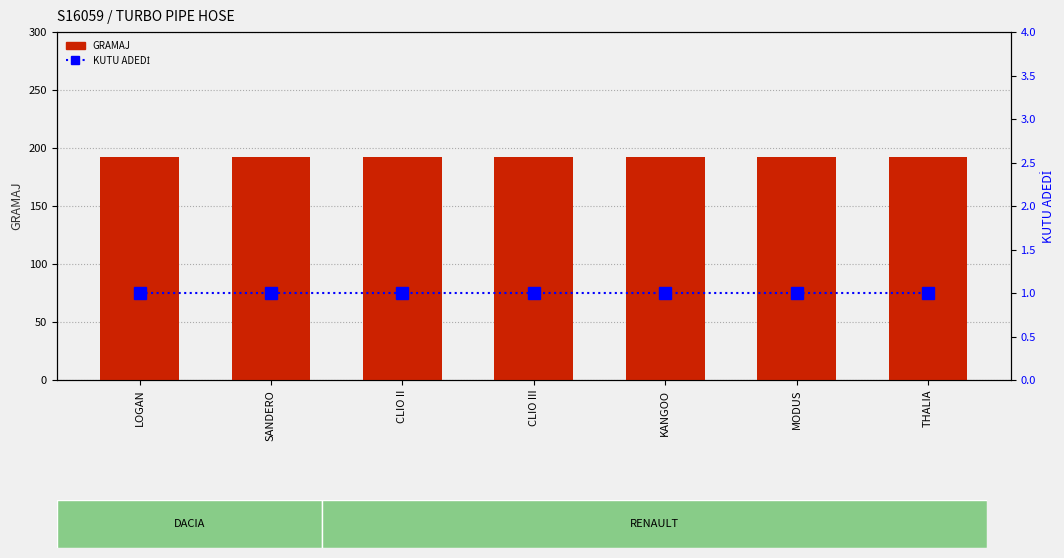

Which series changed the most between LOGAN and THALIA?

GRAMAJ